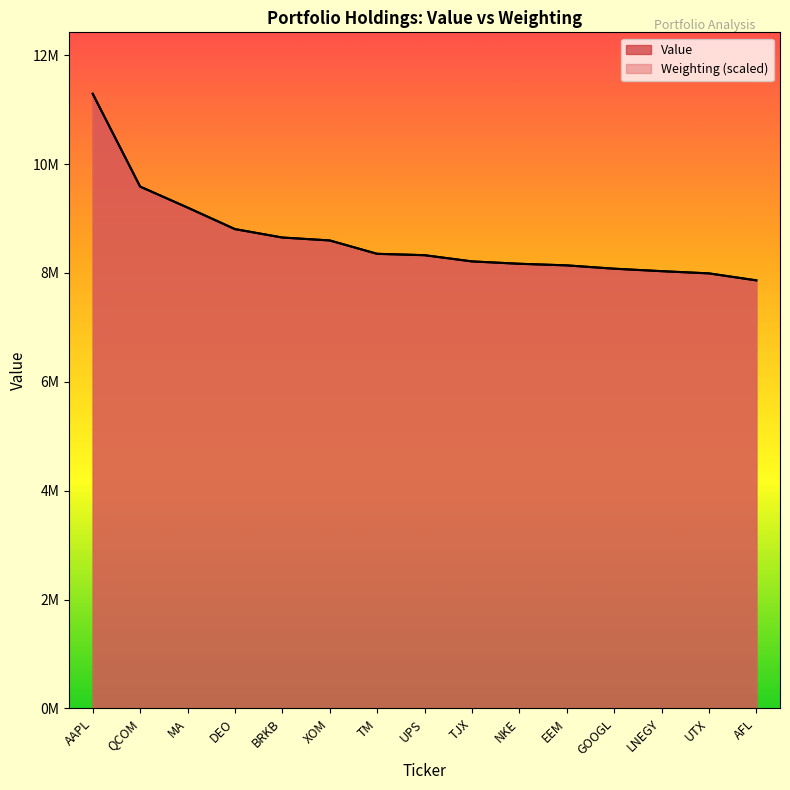

What is the label of the 8th point from the left?

UPS